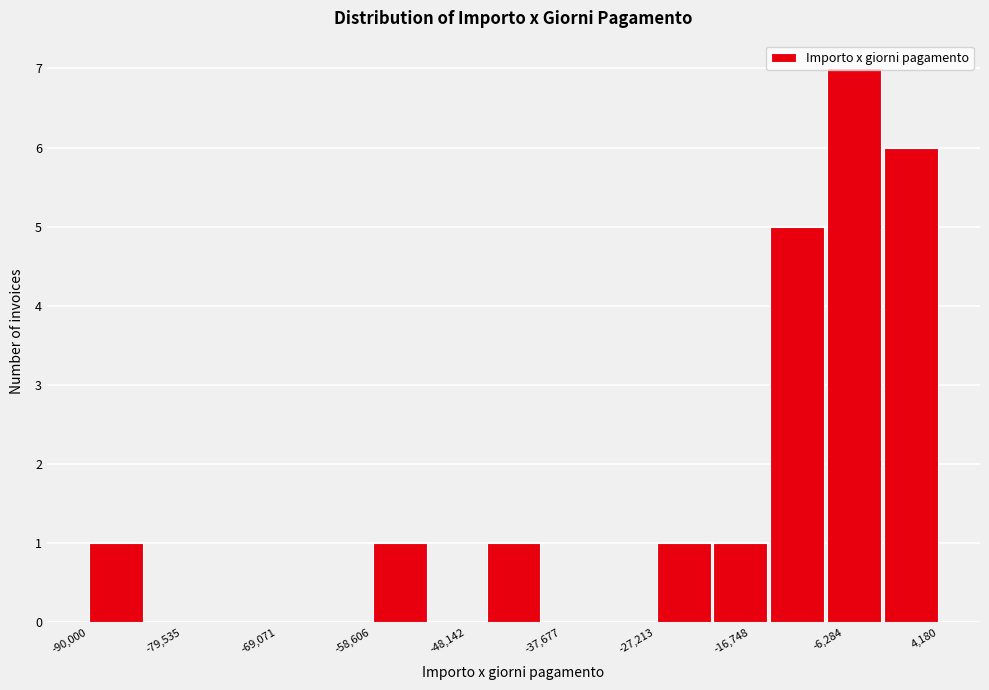

Around what value on the x-axis is the tallest bar? Give the approximate position of its centre, as read against the axis.

-6000